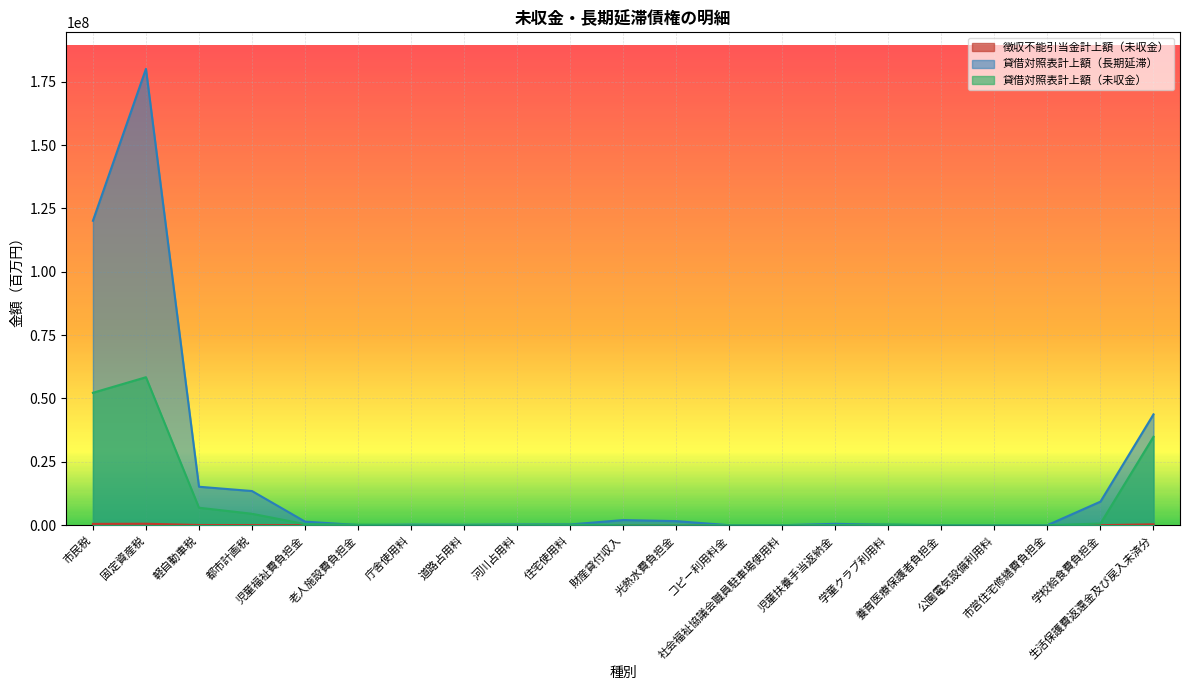

In 徴収不能引当金計上額（未収金）, how many points are lower than both neighbors (excluding endpoints)?

2